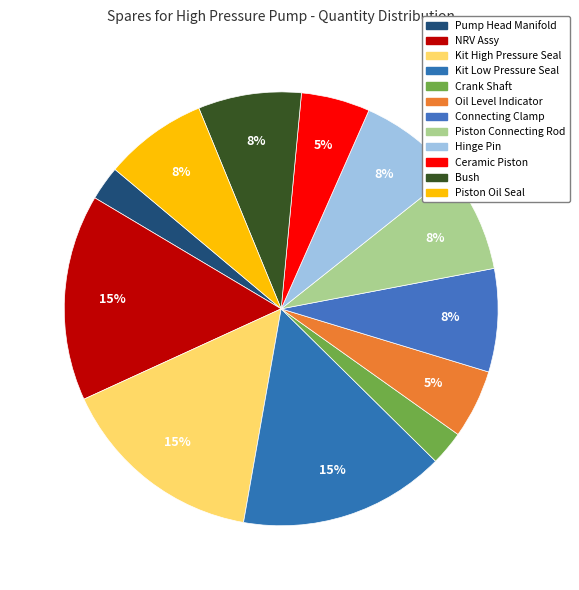

Rank the categories by value from highest to lowest.

NRV Assy, Kit High Pressure Seal, Kit Low Pressure Seal, Connecting Clamp, Piston Connecting Rod, Hinge Pin, Bush, Piston Oil Seal, Oil Level Indicator, Ceramic Piston, Pump Head Manifold, Crank Shaft